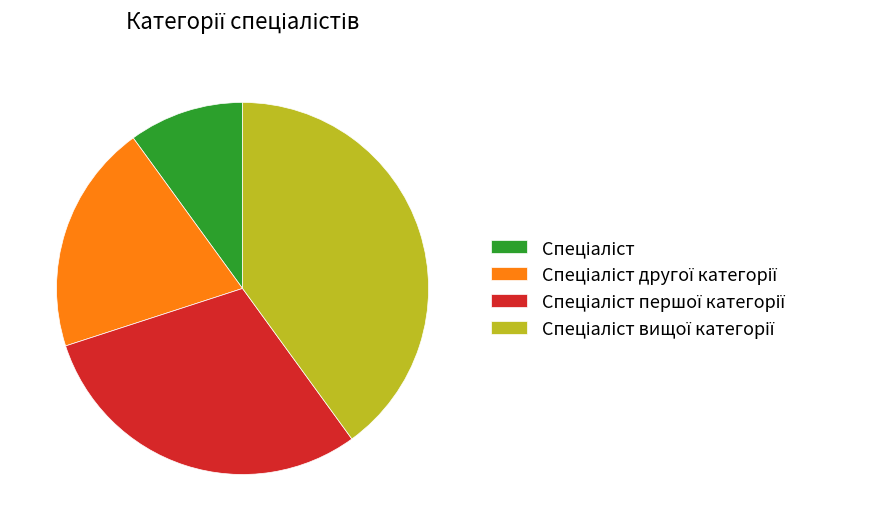

Does any single category account for the majority?

No